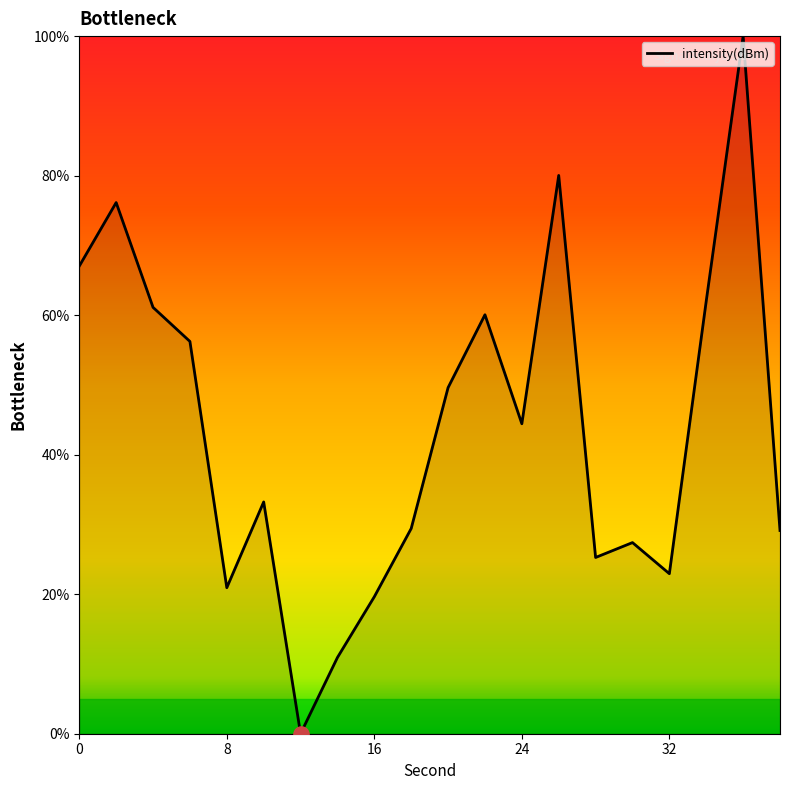

What is the maximum value shown in the chart?

100.0